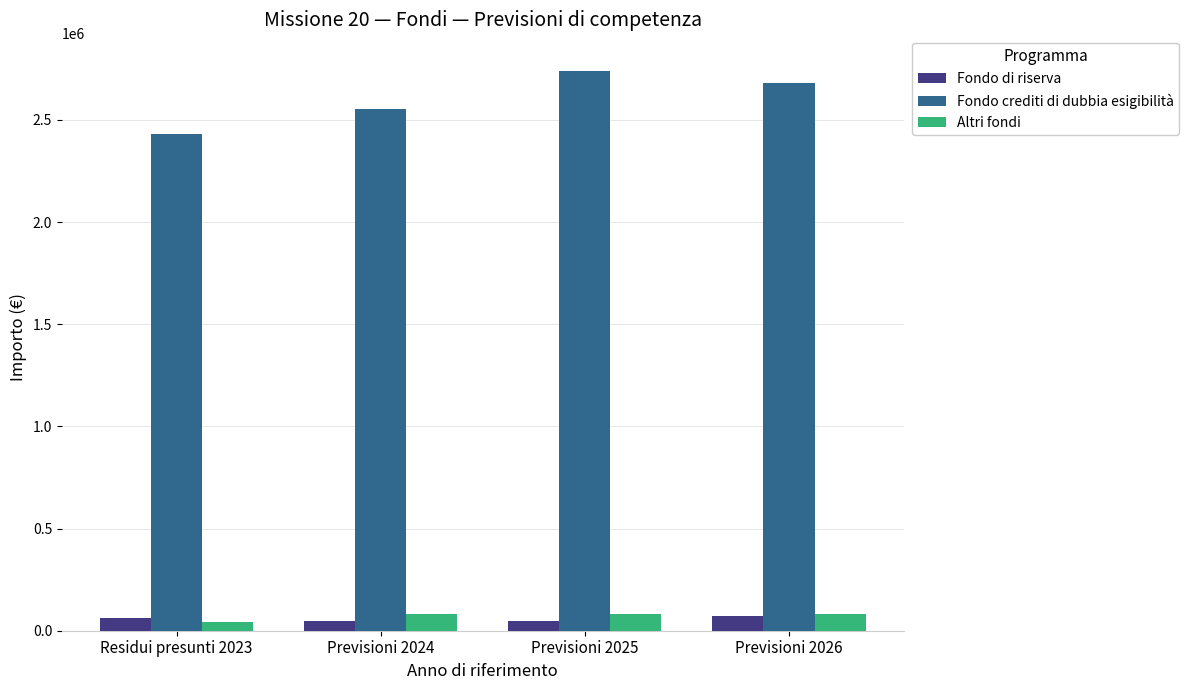

Which series has the largest total across all categories?

Fondo crediti di dubbia esigibilità